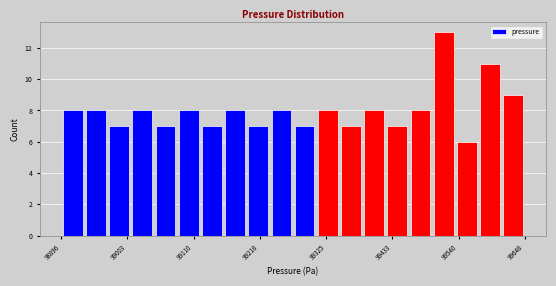

Read against the x-axis, roughly where is the centre of the tallest bar?

99520